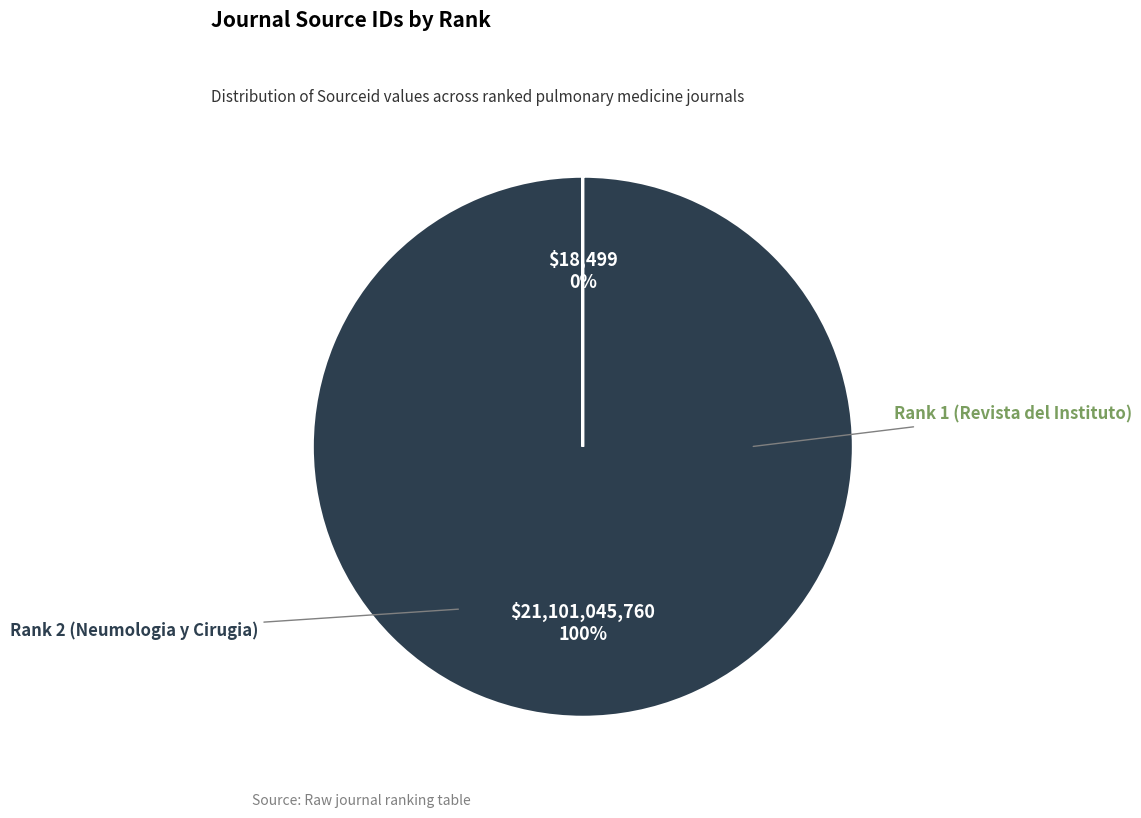

To the nearest percent, what percentage of the pie is Rank 2 (Neumologia y Cirugia)?

100%